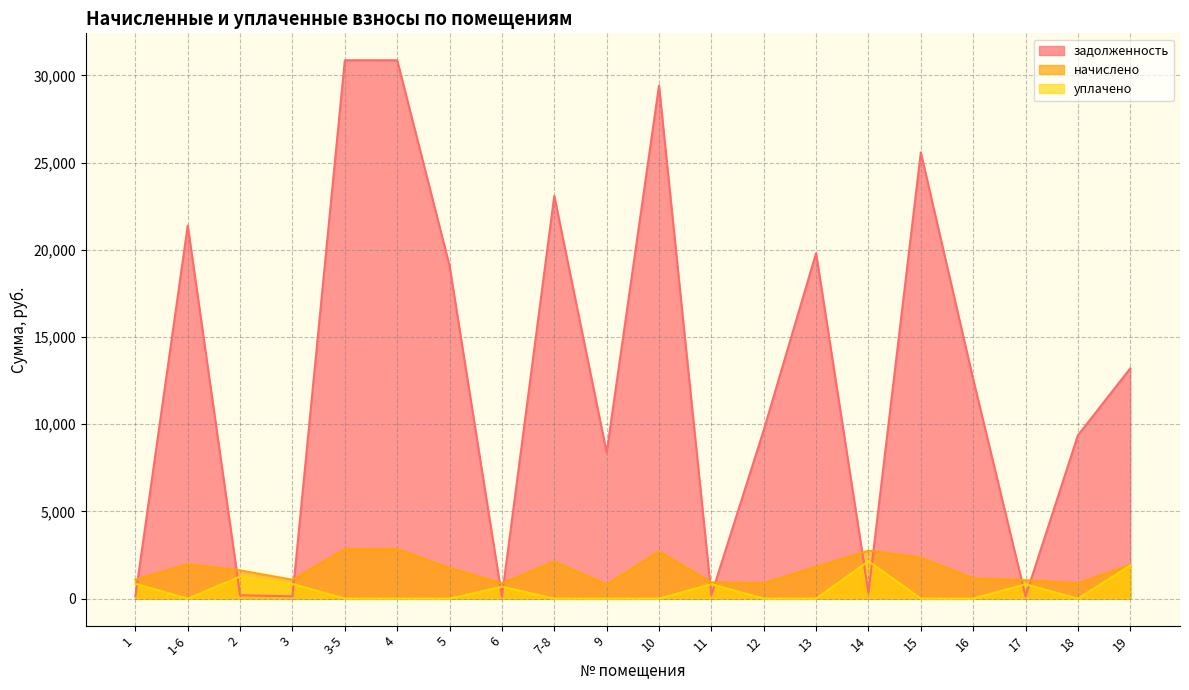

In задолженность, how many points are higher than both neighbors (excluding endpoints)?

5